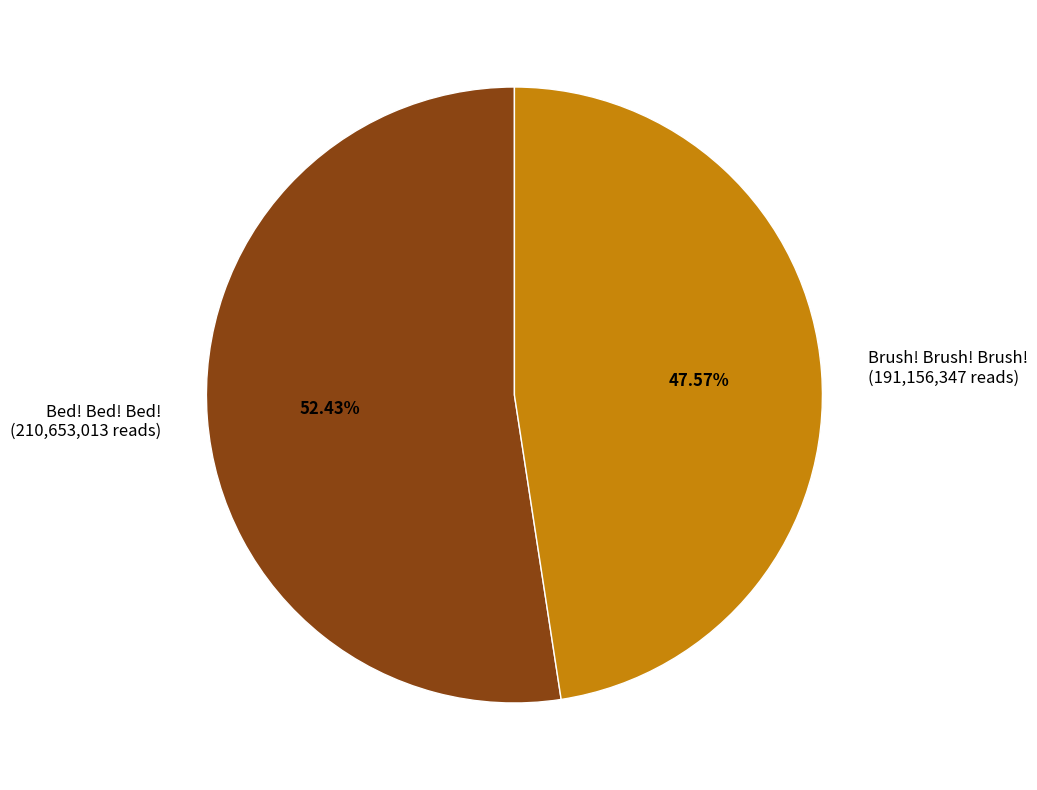

Is there any slice that represents more than half of the pie?

Yes